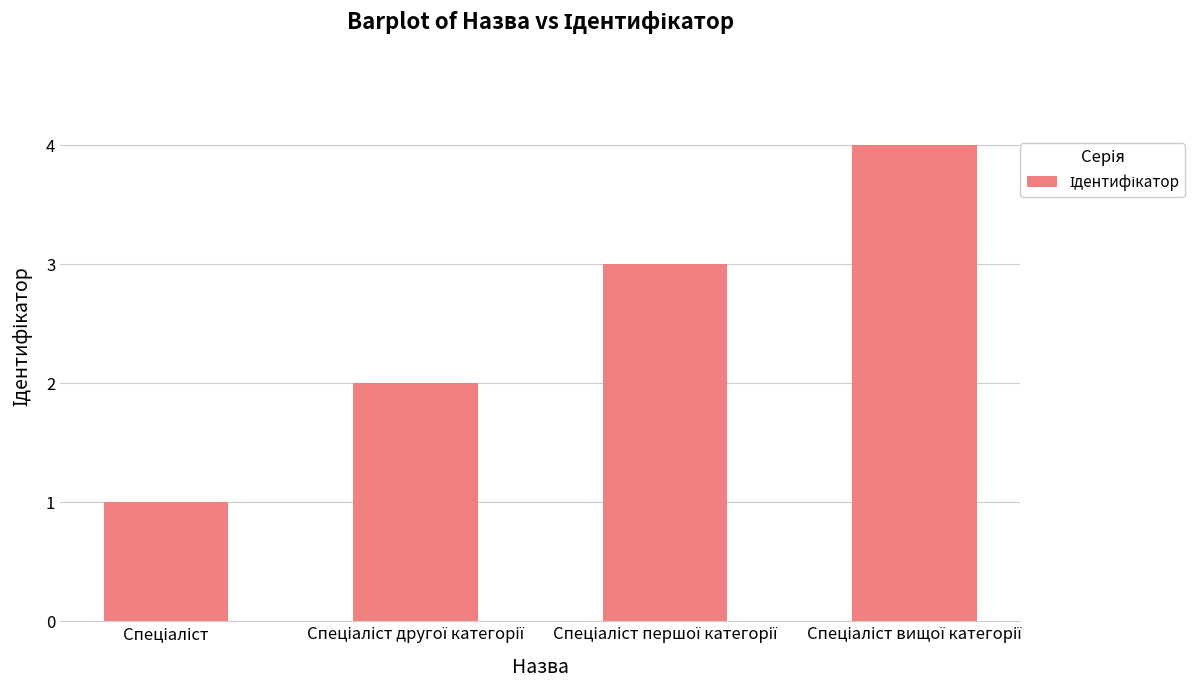

What is the difference between the maximum and minimum values?

3